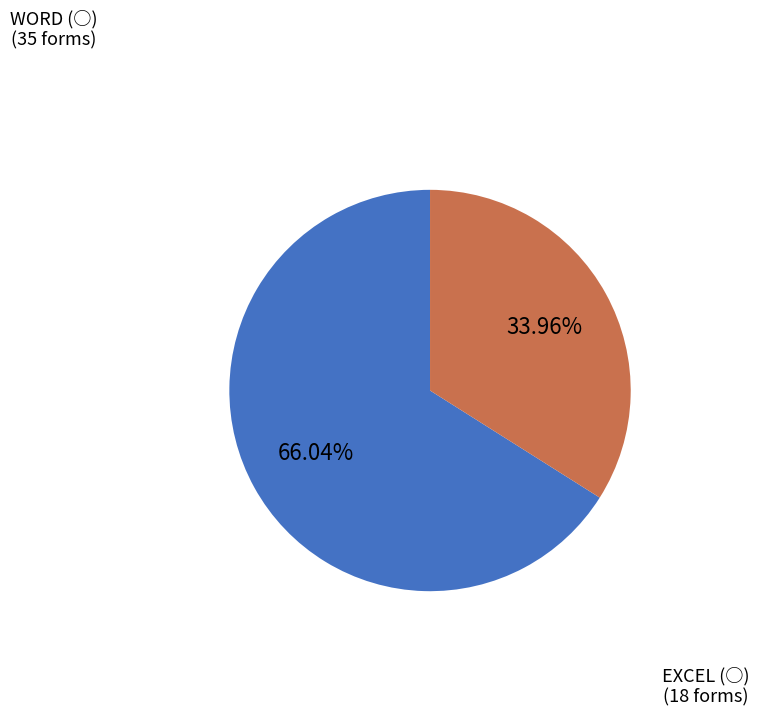

How many slices are in this pie chart?

2